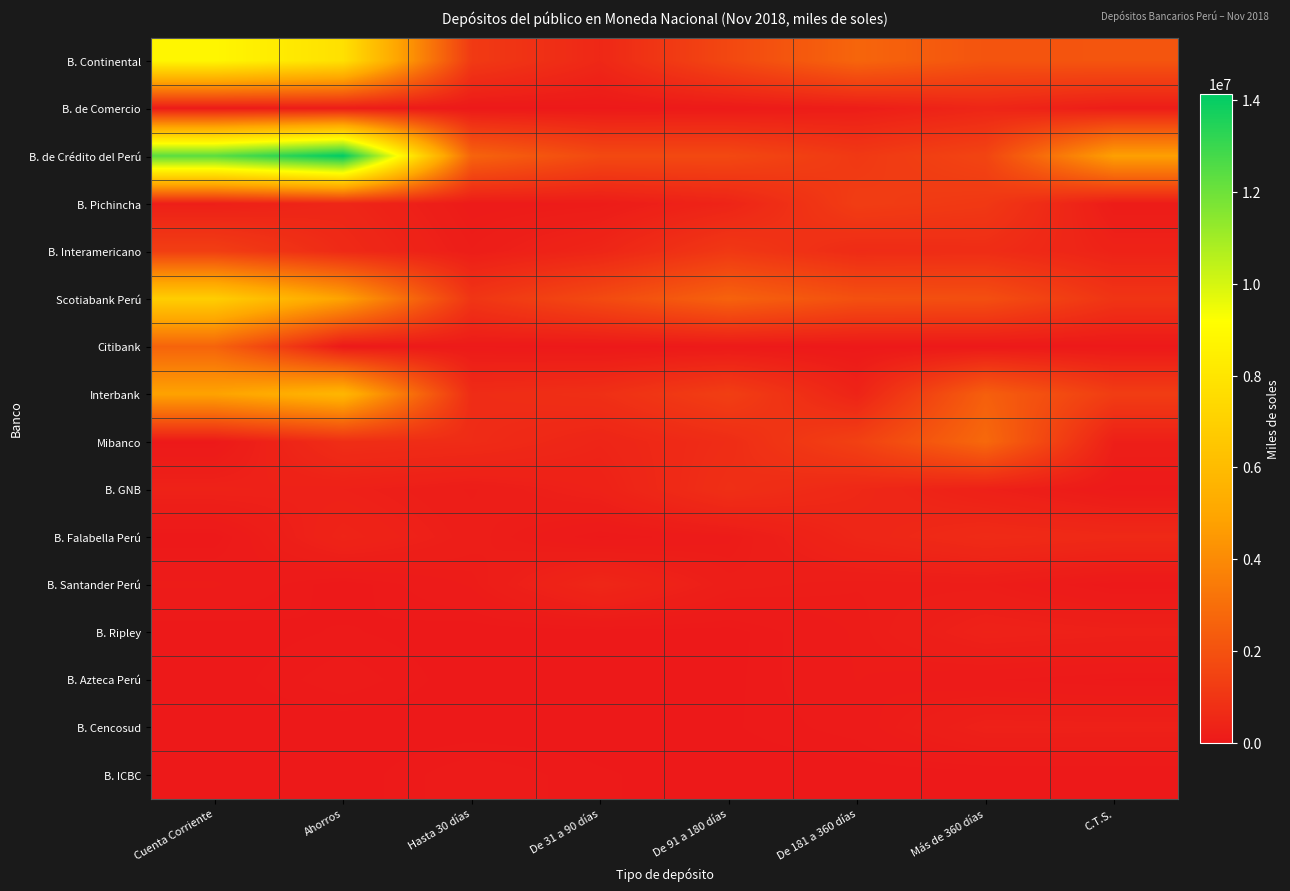

What is the total value across all series at De 181 a 360 días?

11023909.3